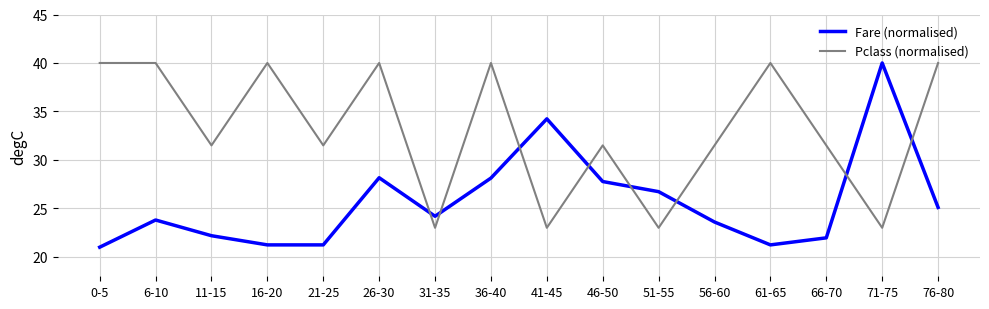

True or false: Fare (normalised) and Pclass (normalised) intersect in this chart.

True